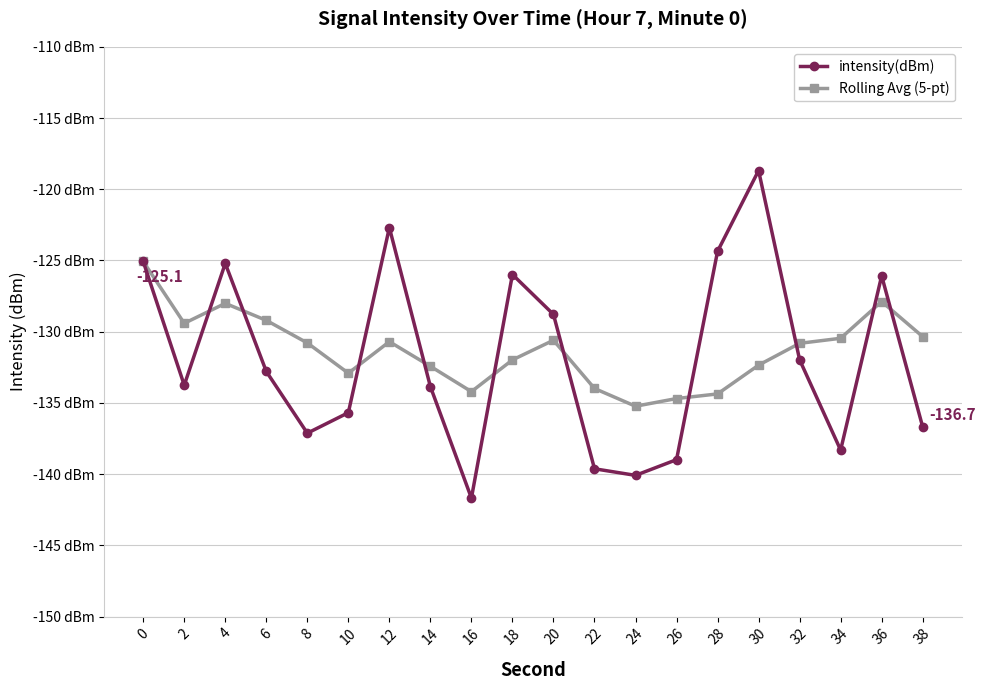

Is this an area chart (filled region under the line)?

No